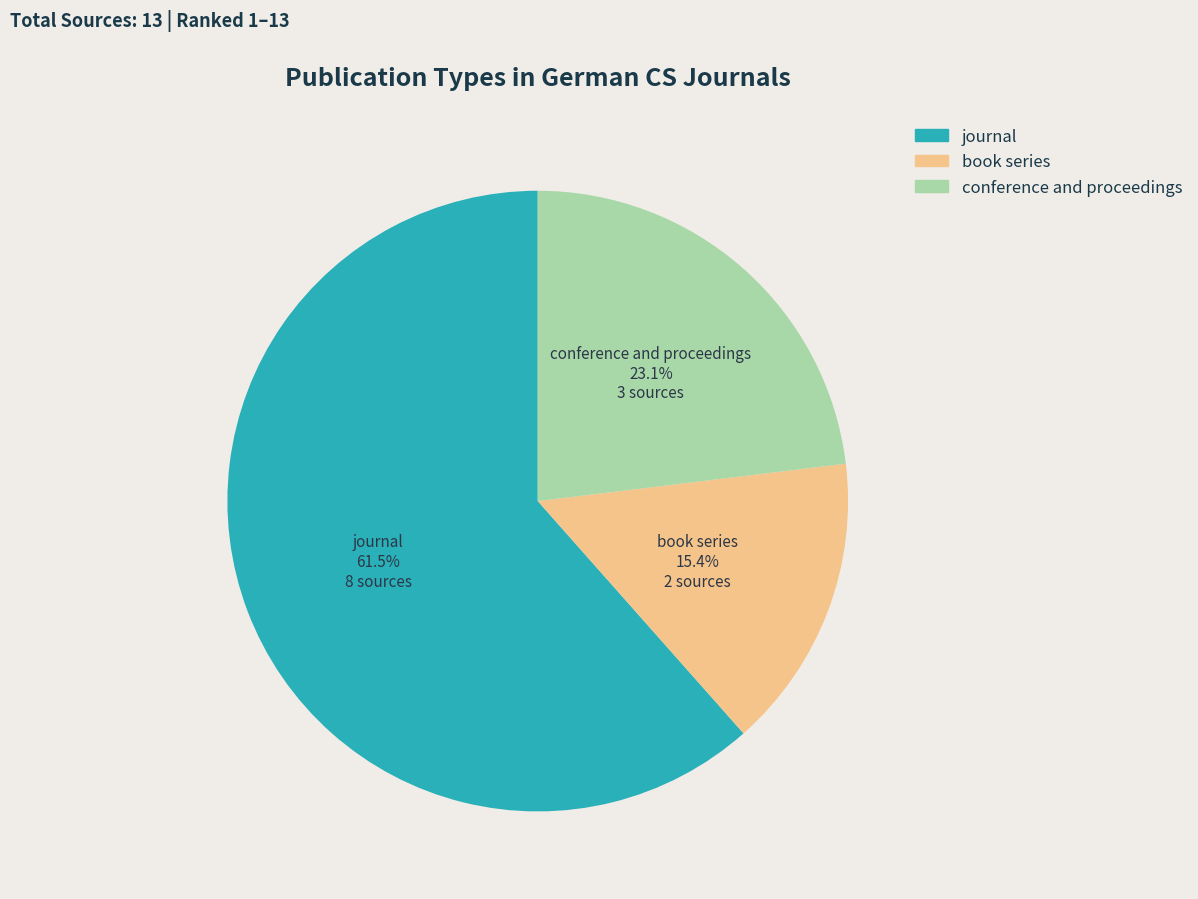

How many segments does this pie chart have?

3